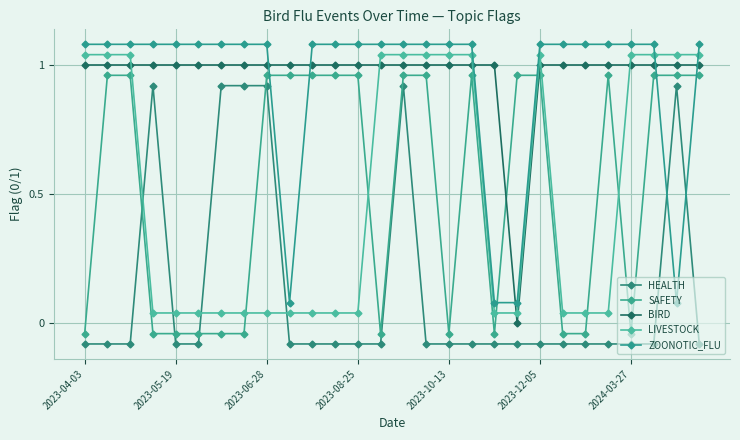

Which series has the widest spread of values?

HEALTH